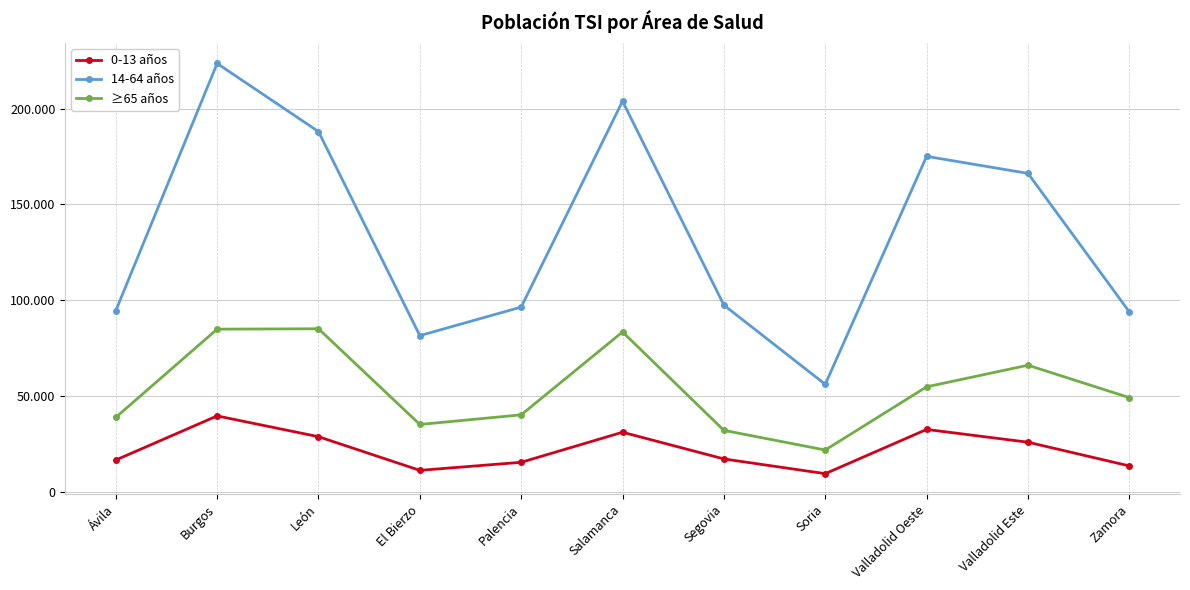

Is this an area chart (filled region under the line)?

No